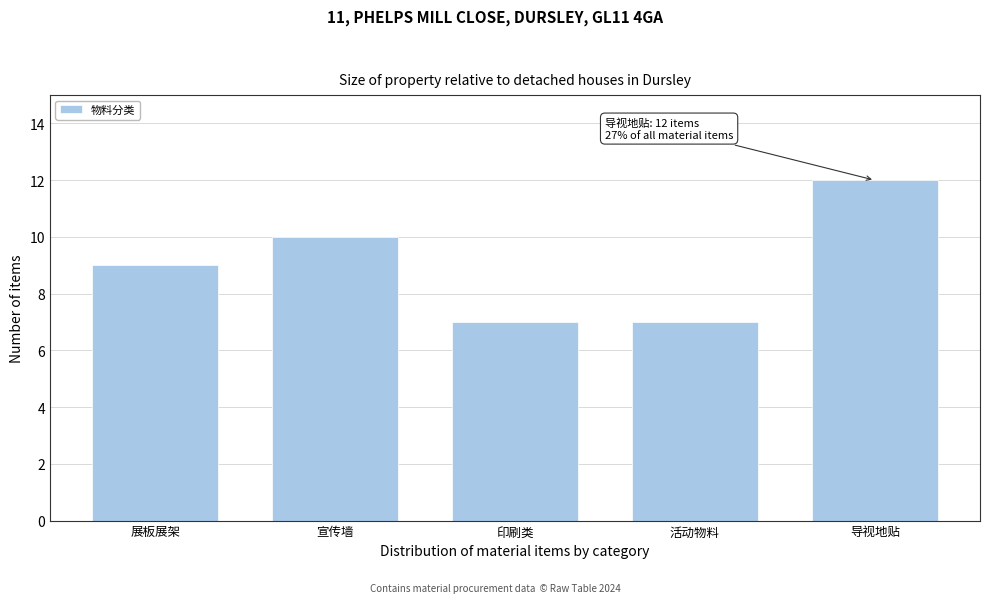

Reading right to left, list all the values displayed in this chart.

导视地贴=12	活动物料=7	印刷类=7	宣传墙=10	展板展架=9